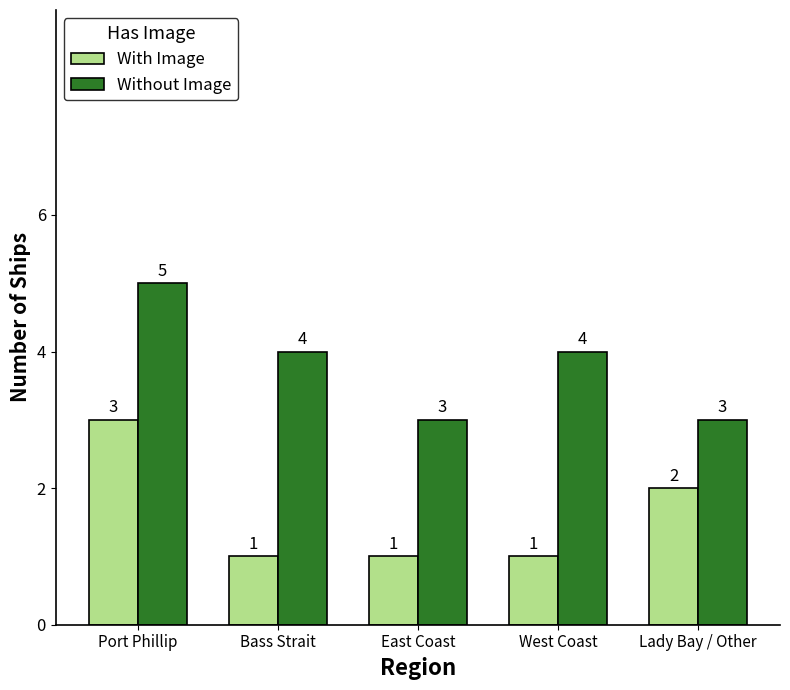

What are all the series names shown in the legend?

With Image, Without Image